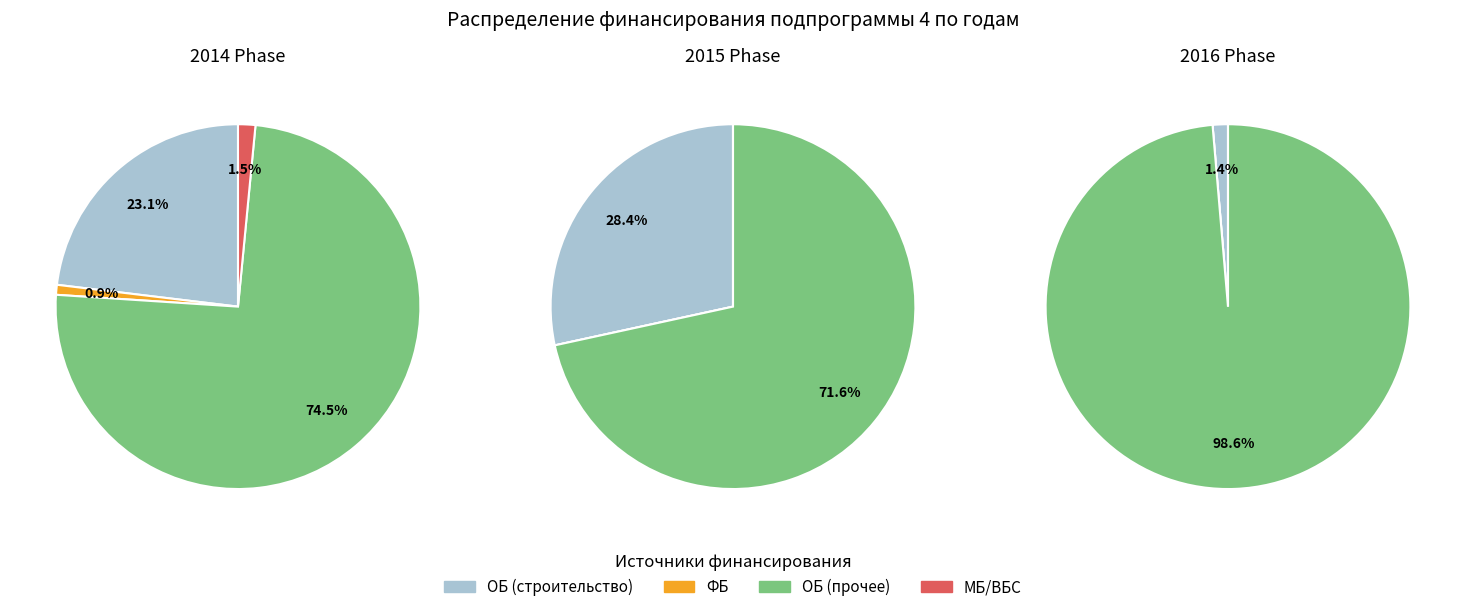

Does 5 account for over 50% of the chart?

No